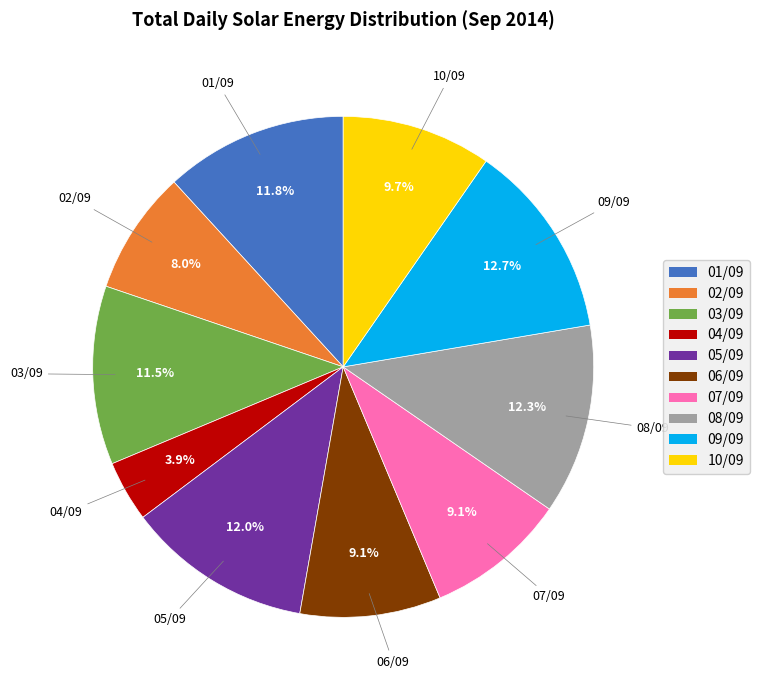

Does 01/09 account for over 50% of the chart?

No